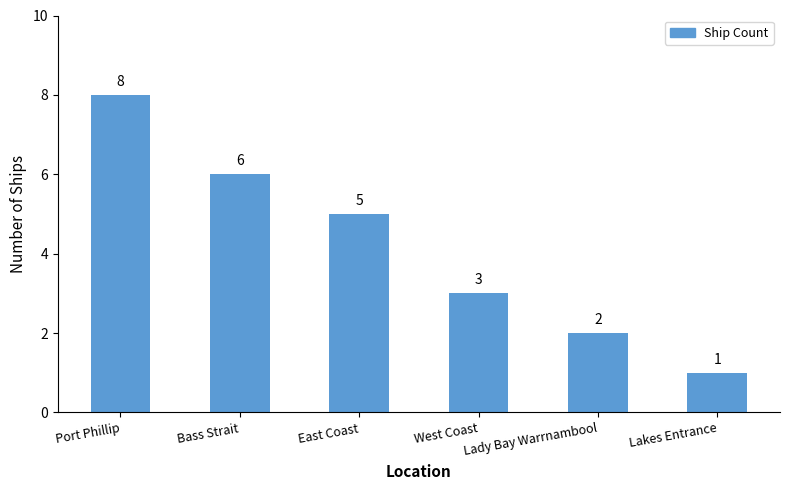

At which label does the data first exceed 5?

Port Phillip